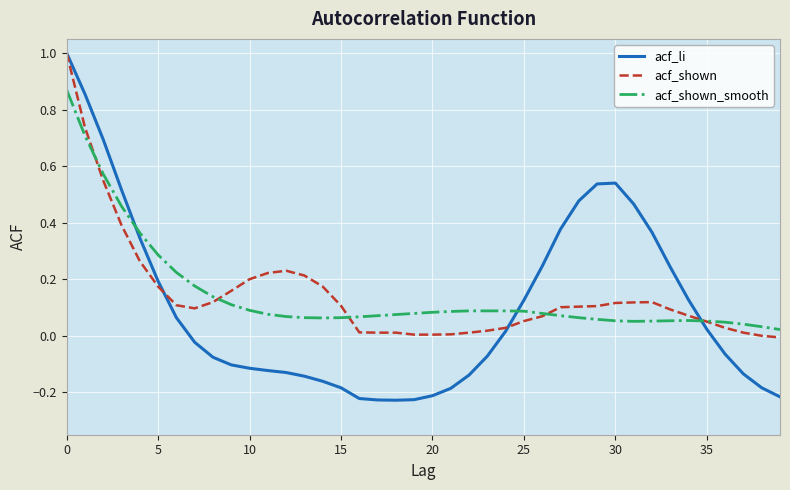

What is the greatest value displayed?

1.0